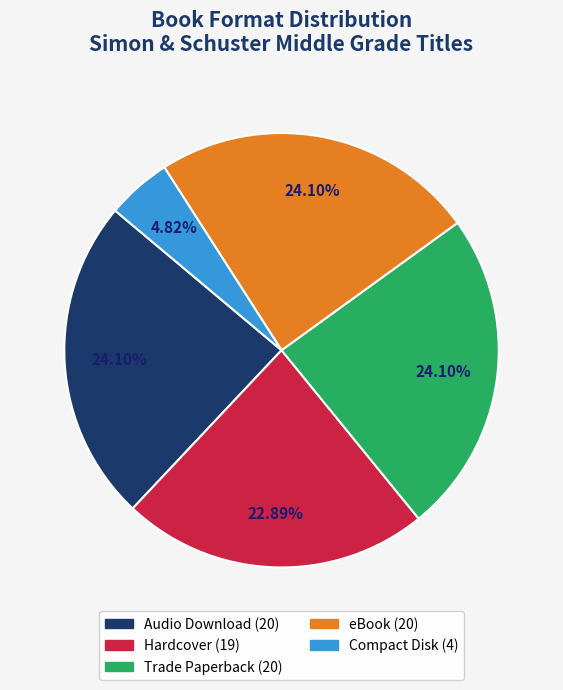

Which slice is the smallest?

Compact Disk